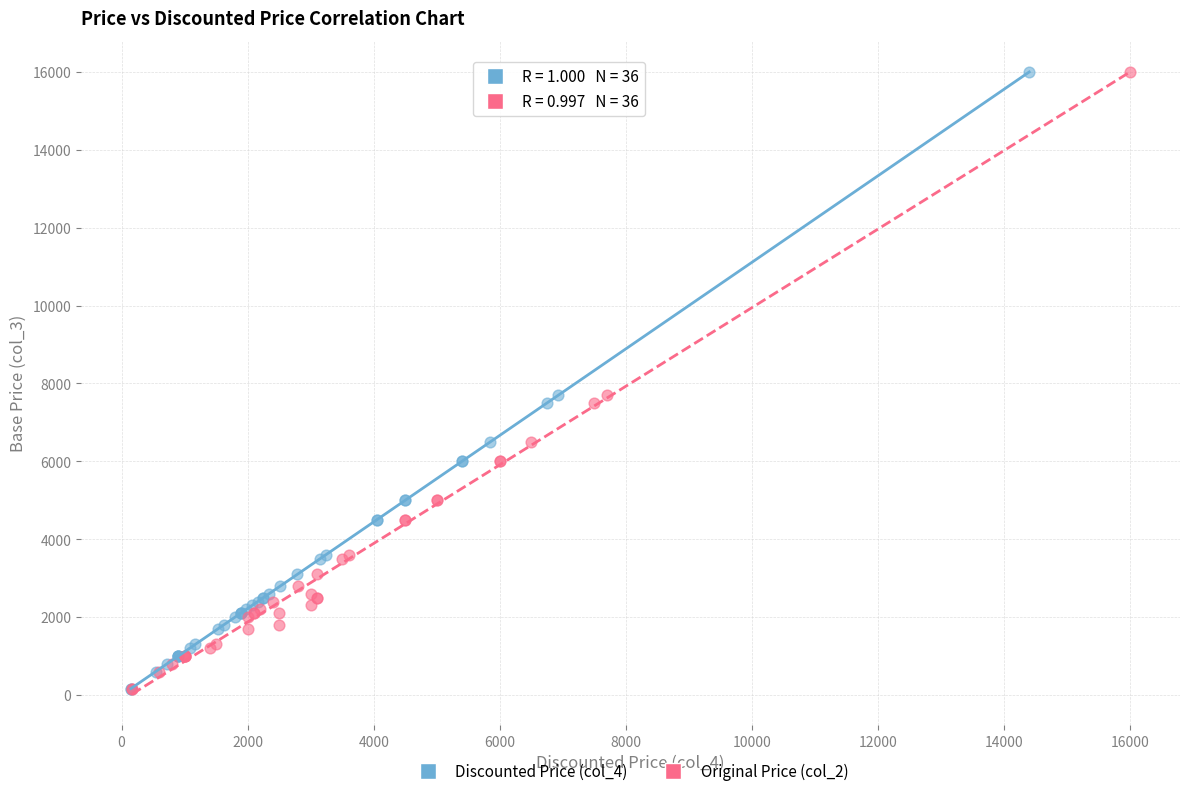

What are all the series names shown in the legend?

Discounted Price (col_4), Original Price (col_2)